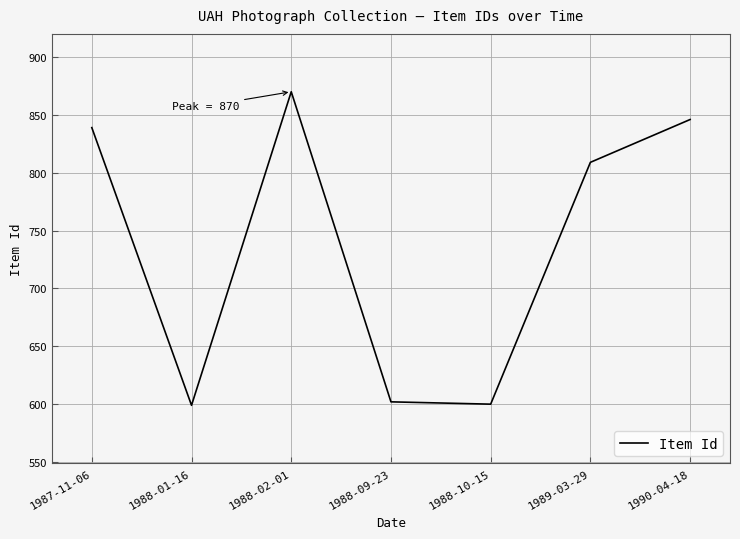

Is this an area chart (filled region under the line)?

No